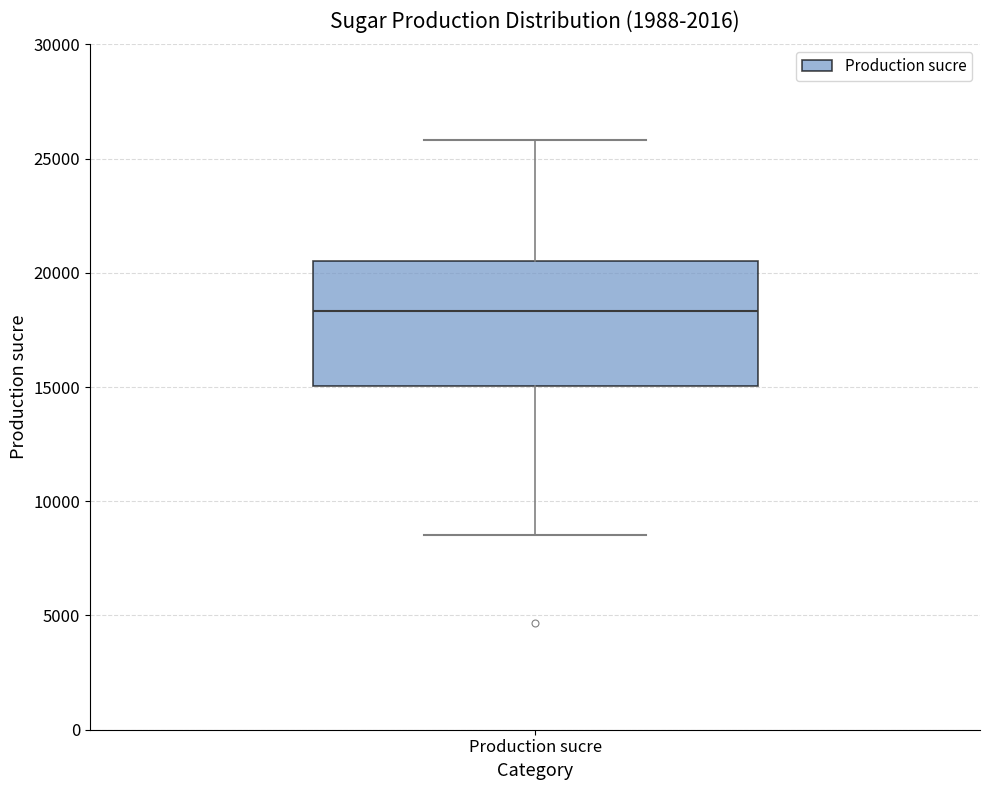

Where is the upper edge of the box for Production sucre on the y-axis? The values are not printed on the chart, so give them approximately, as read against the axis.

20500